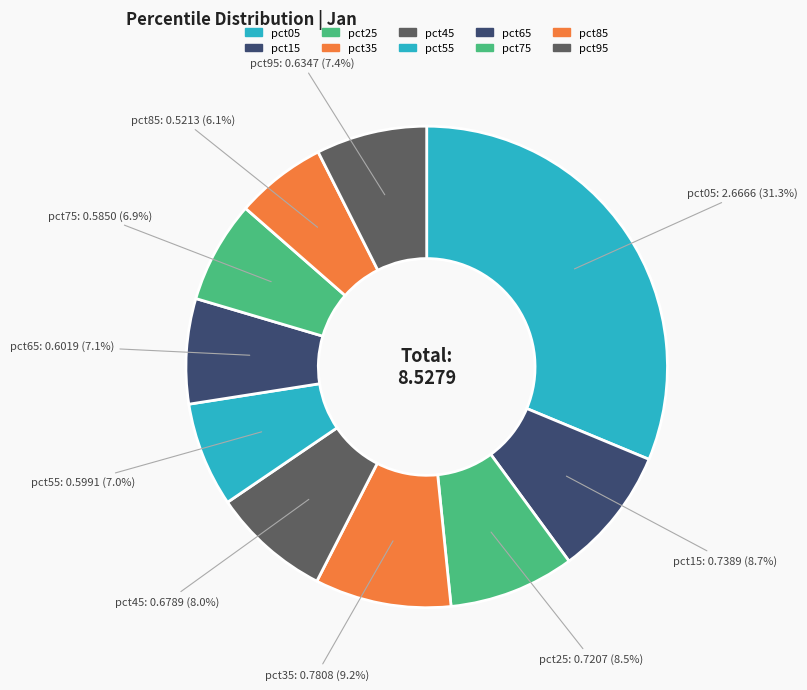

To the nearest percent, what is the average slice percentage?

10%